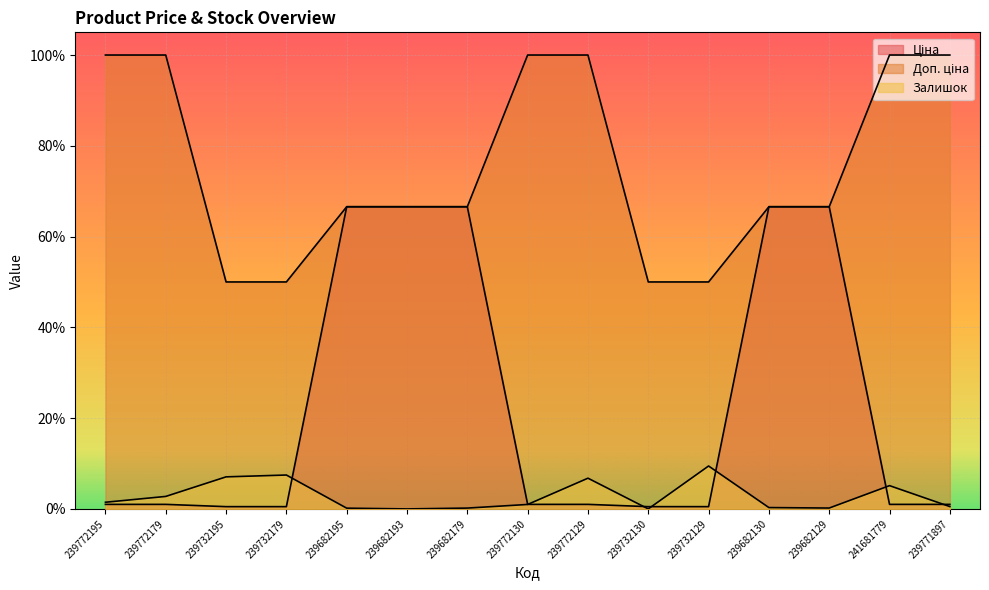

What is the maximum value for Доп. ціна?

1.0